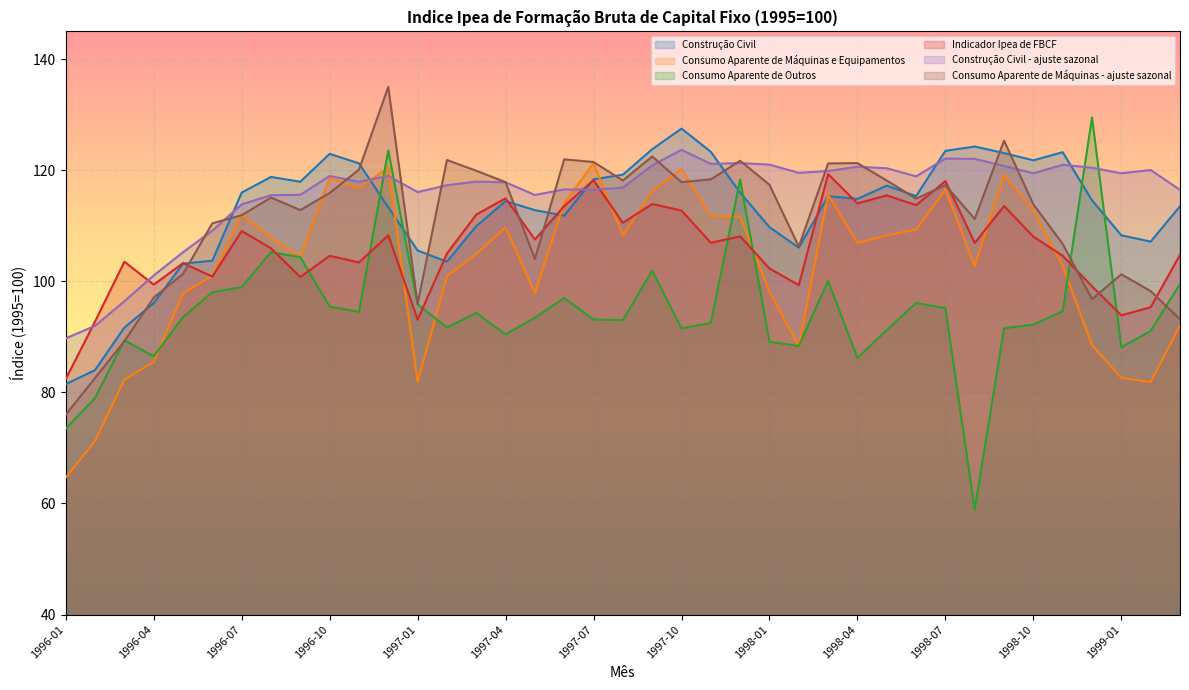

Which series has the largest total across all categories?

Construção Civil - ajuste sazonal